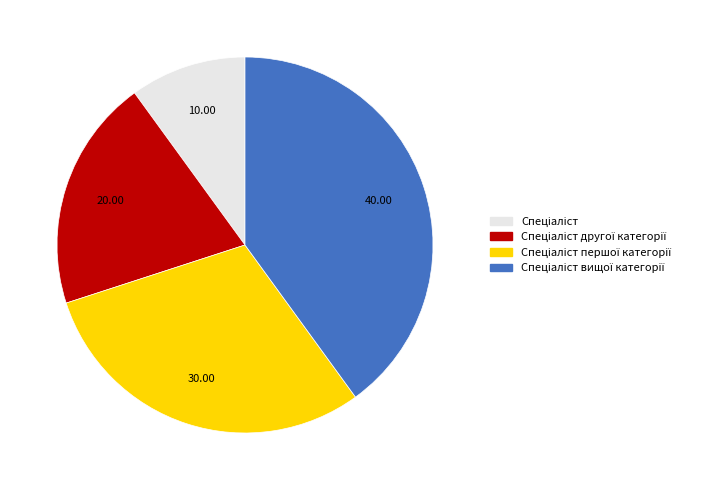

Is there a majority slice in this chart?

No